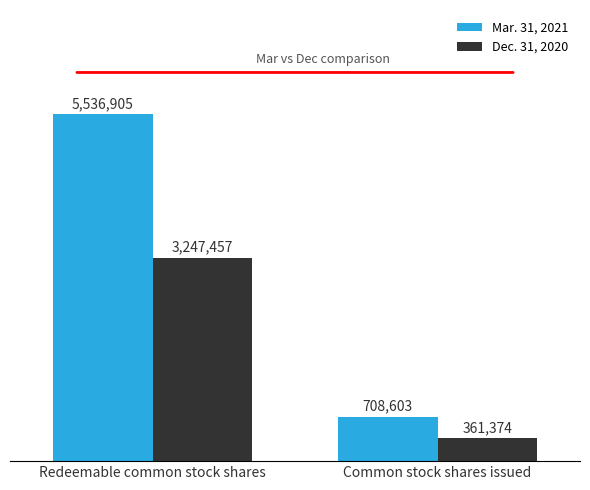

What are all the series names shown in the legend?

Mar. 31, 2021, Dec. 31, 2020